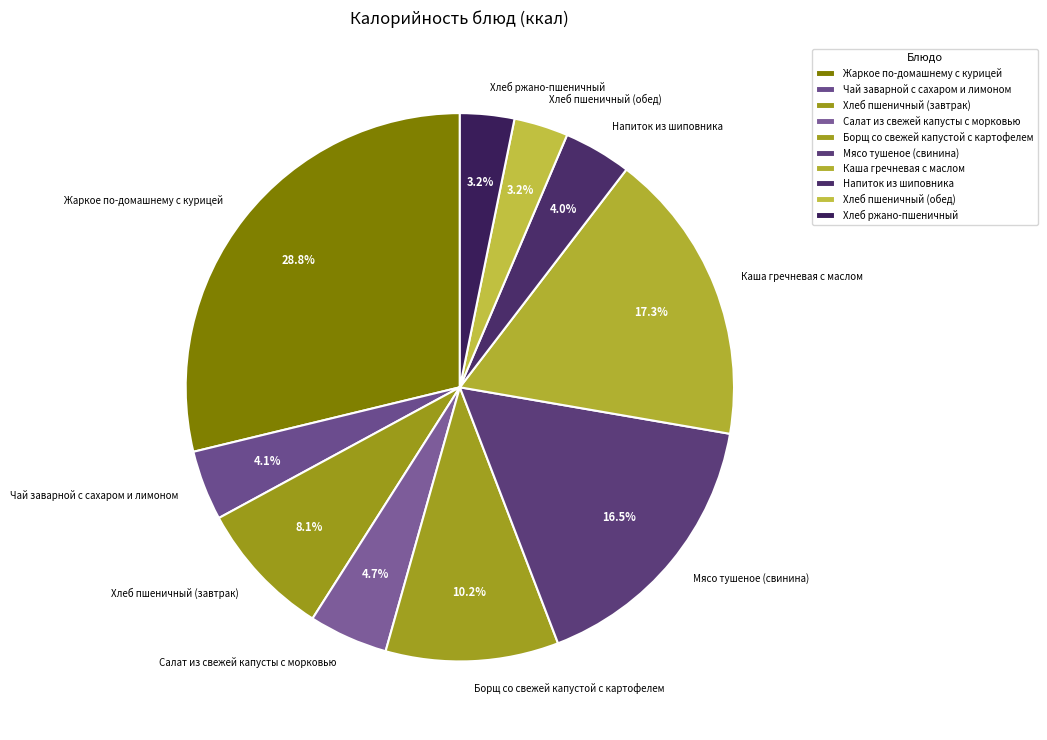

Does any single category account for the majority?

No